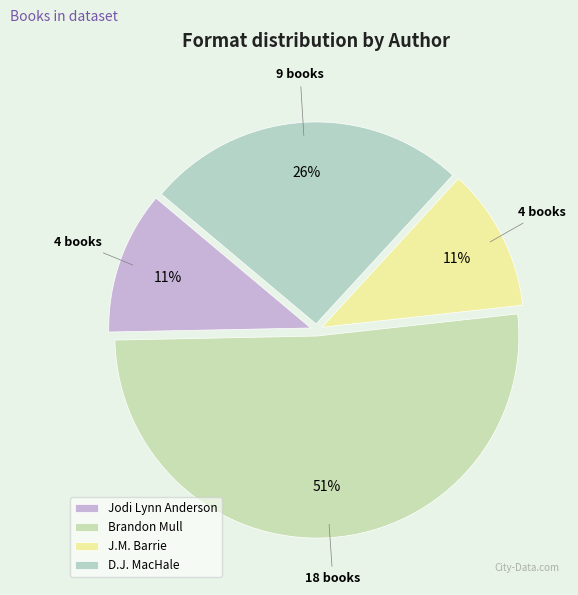

Count the number of slices in the pie.

4